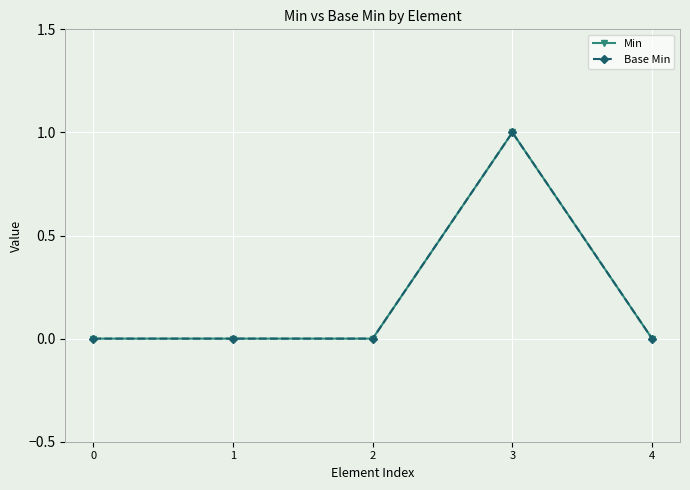

The value of Min at 1 is 0. True or false?

True